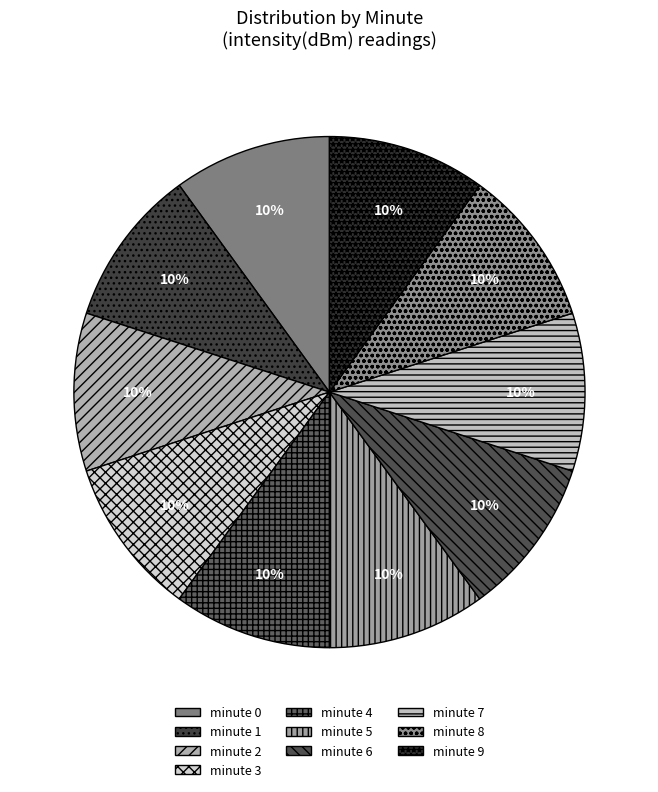

What is the smallest slice in the pie chart?

second=0